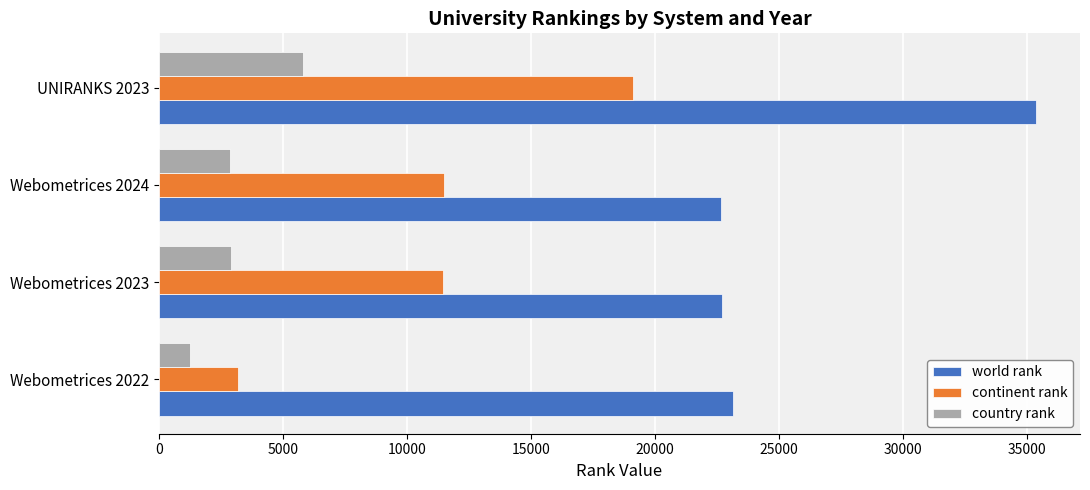

Between Webometrices 2023 and UNIRANKS 2023, which series saw the biggest shift?

world rank